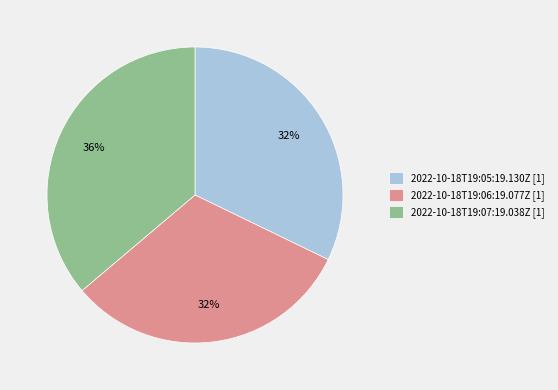

What is the ratio of the value at 2022-10-18T19:07:19.038Z to the value at 2022-10-18T19:05:19.130Z?

1.1